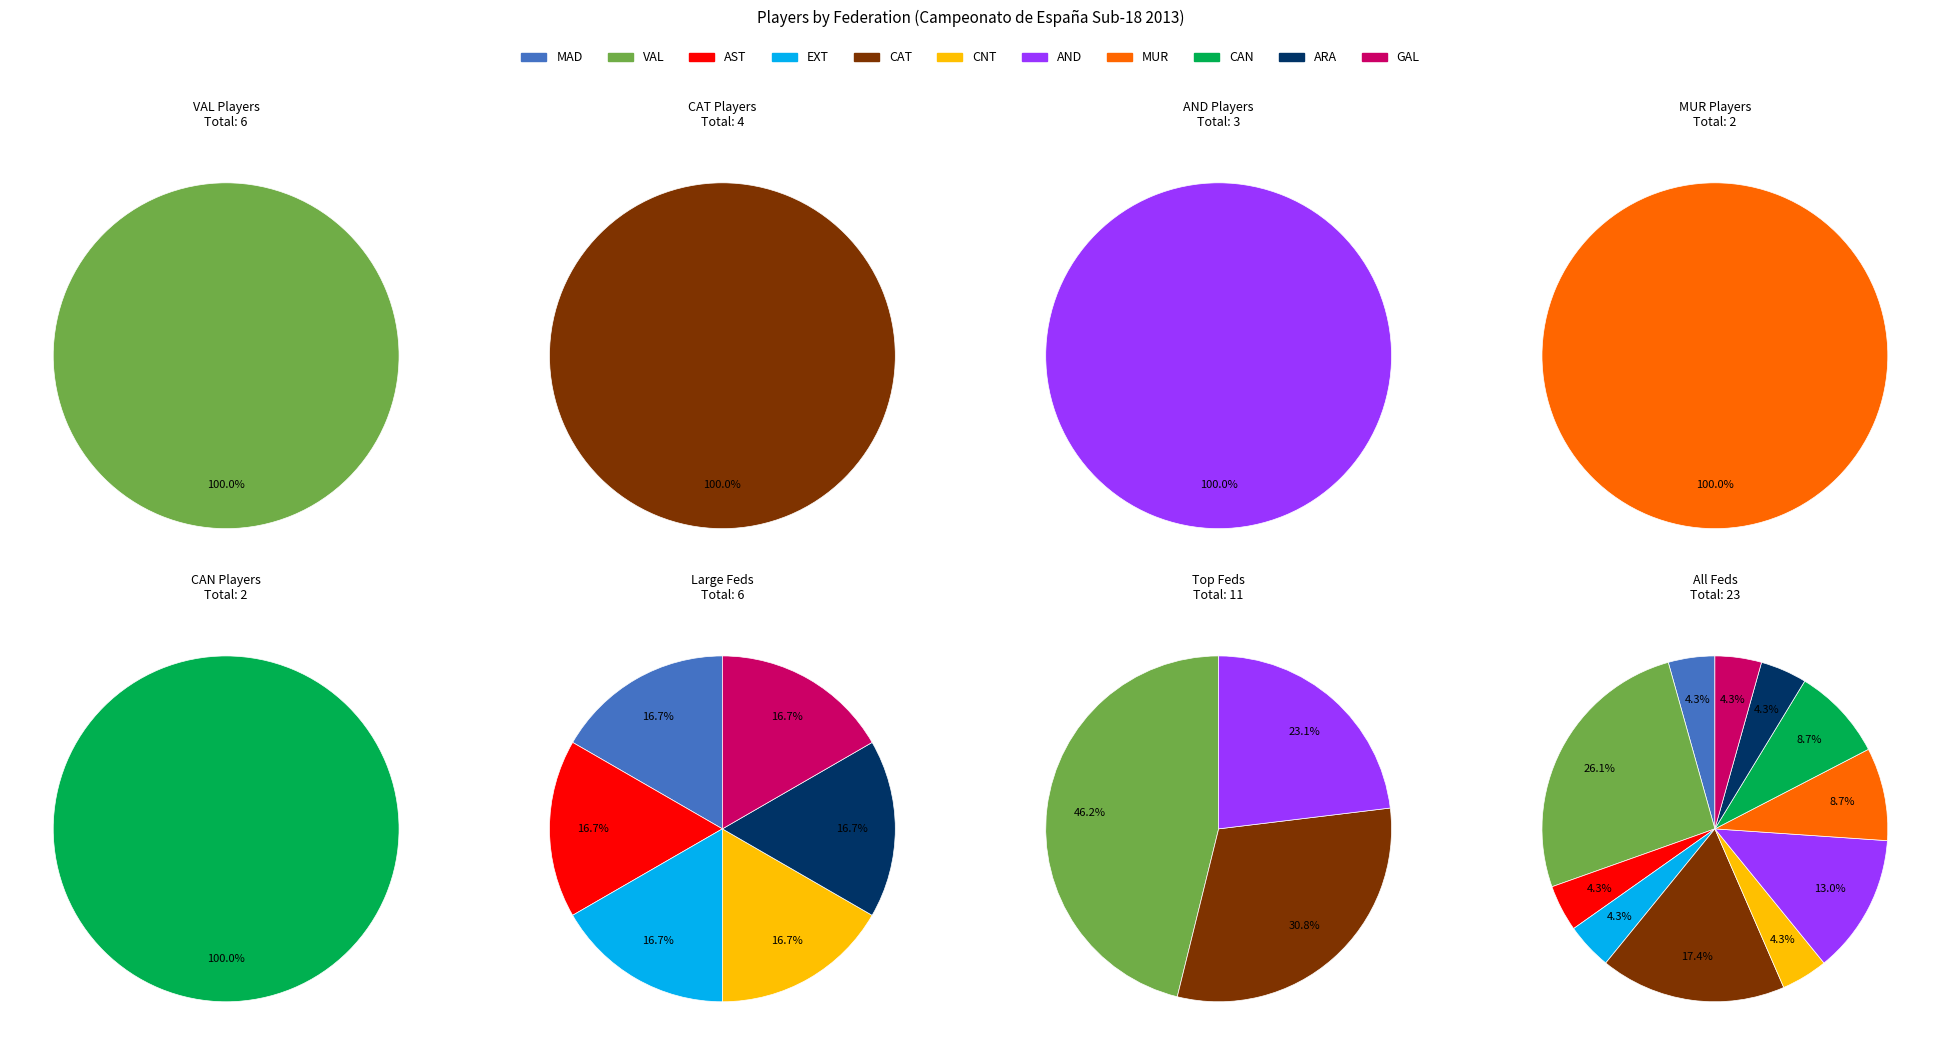

Does any single category account for the majority?

No